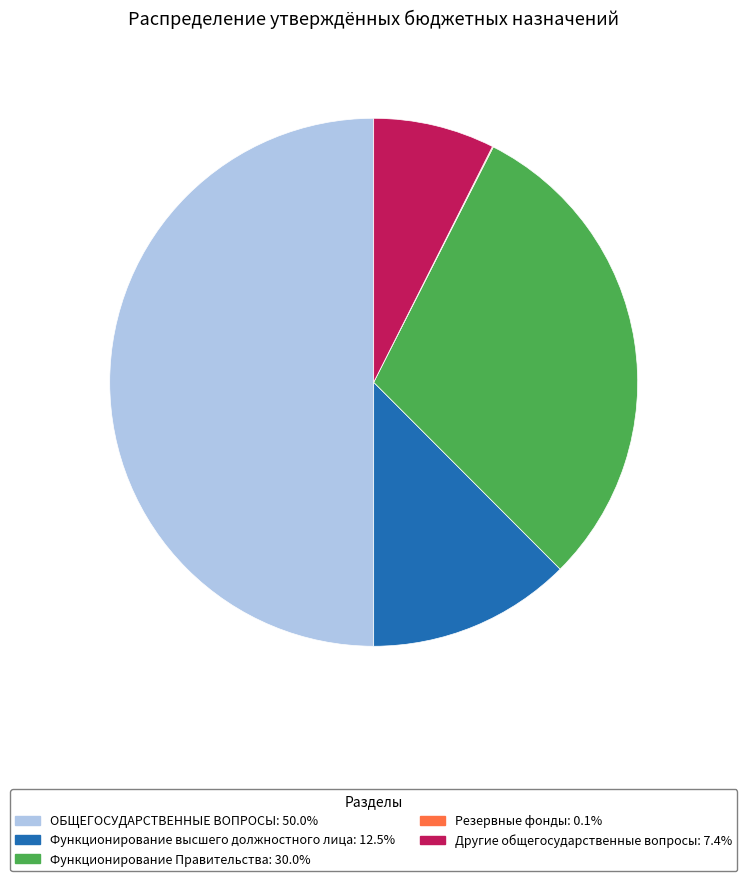

Combined, do Функционирование высшего должностного лица and ОБЩЕГОСУДАРСТВЕННЫЕ ВОПРОСЫ account for over 50%?

Yes